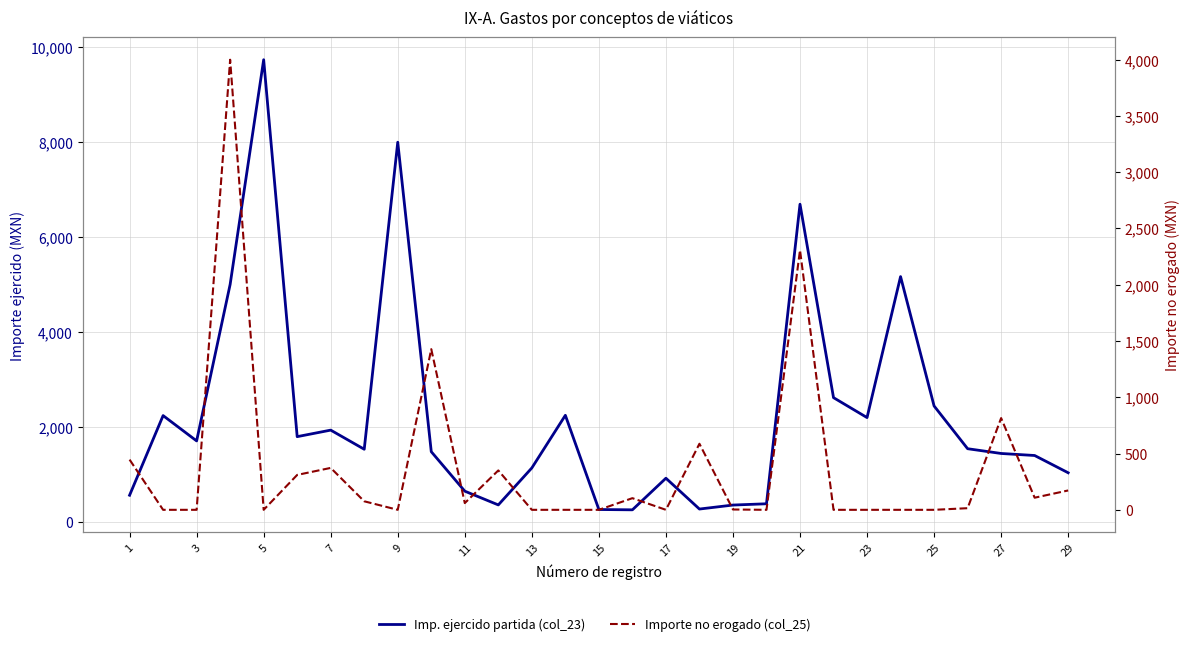

What is the highest value of the Importe no erogado (col_25) series?

3998.6